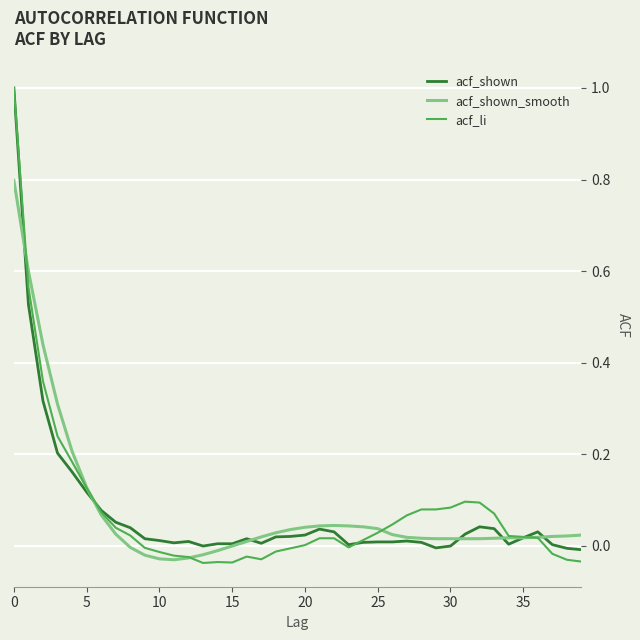

Which series has the largest range (max minus min)?

acf_li